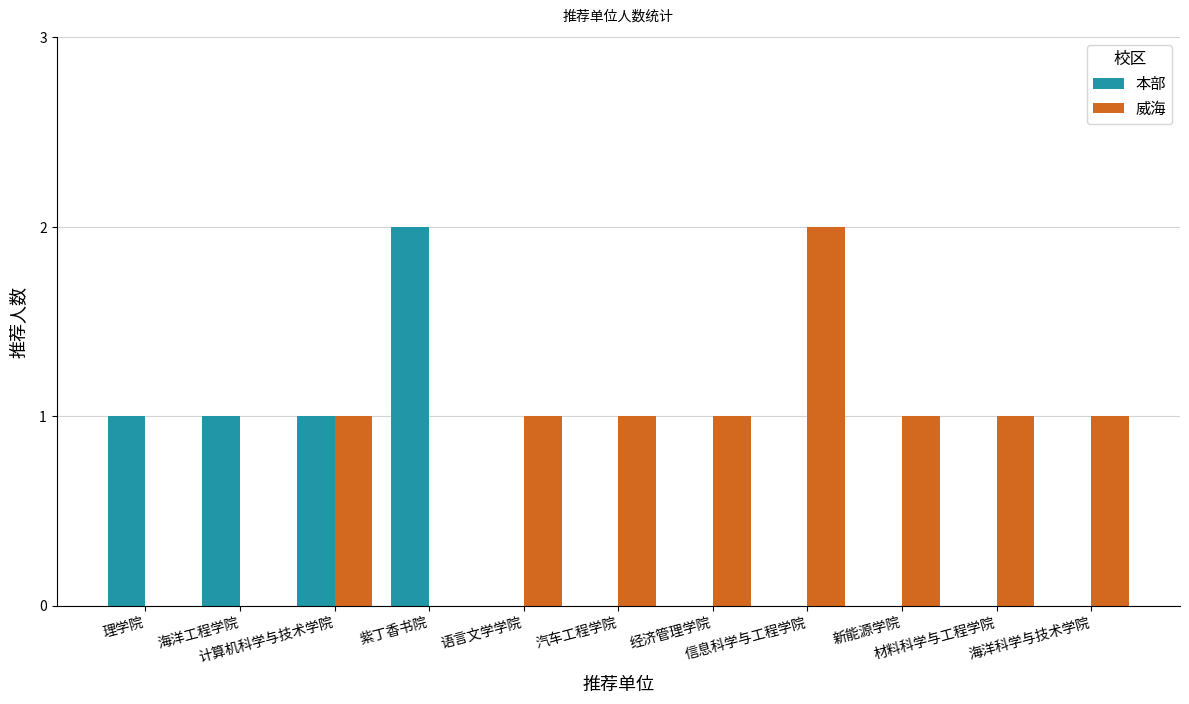

What is the average value of the 威海 series?

1